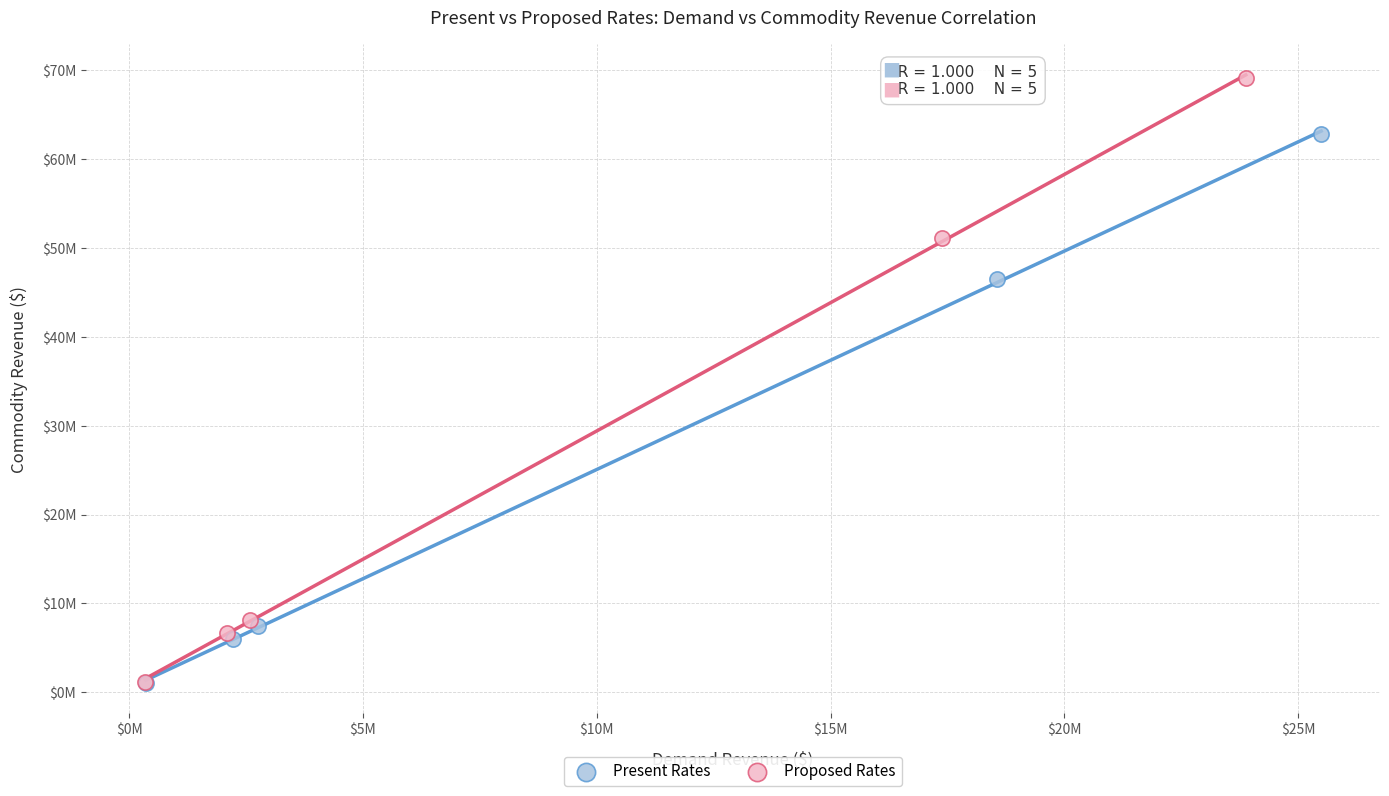

Which series reaches the maximum Y coordinate?

Proposed Rates